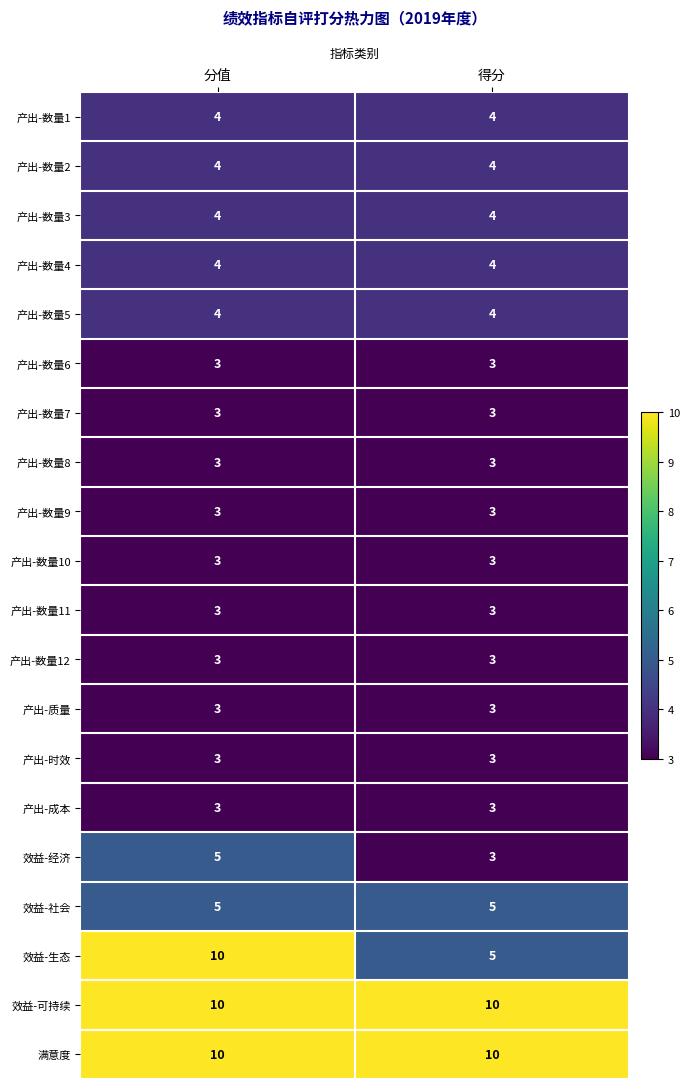

What is the difference between the highest and lowest values at 得分?

7